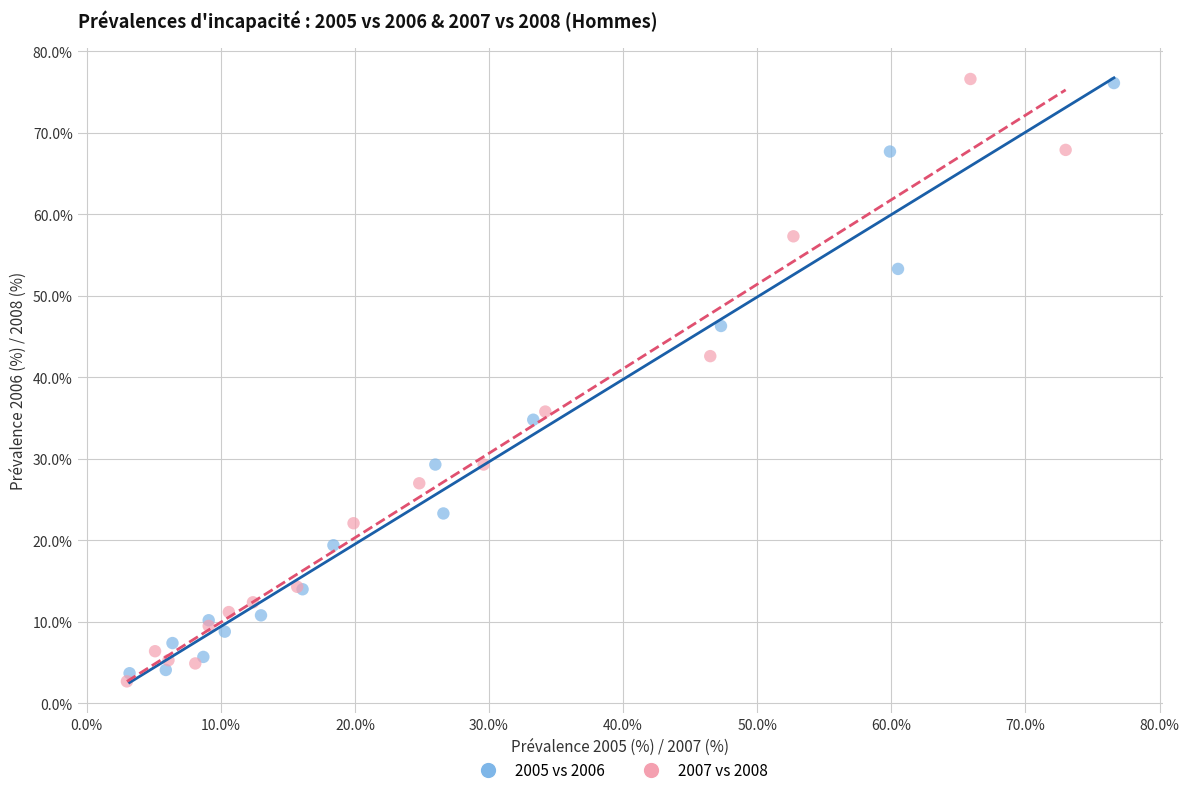

Which series contains the lowest Y value?

2007 vs 2008